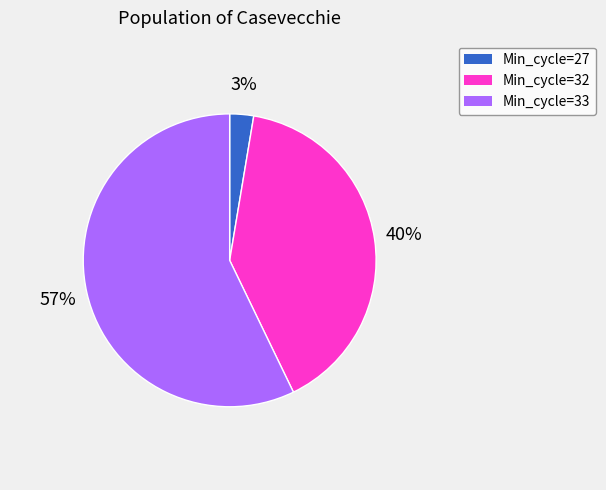

Is there a majority slice in this chart?

Yes